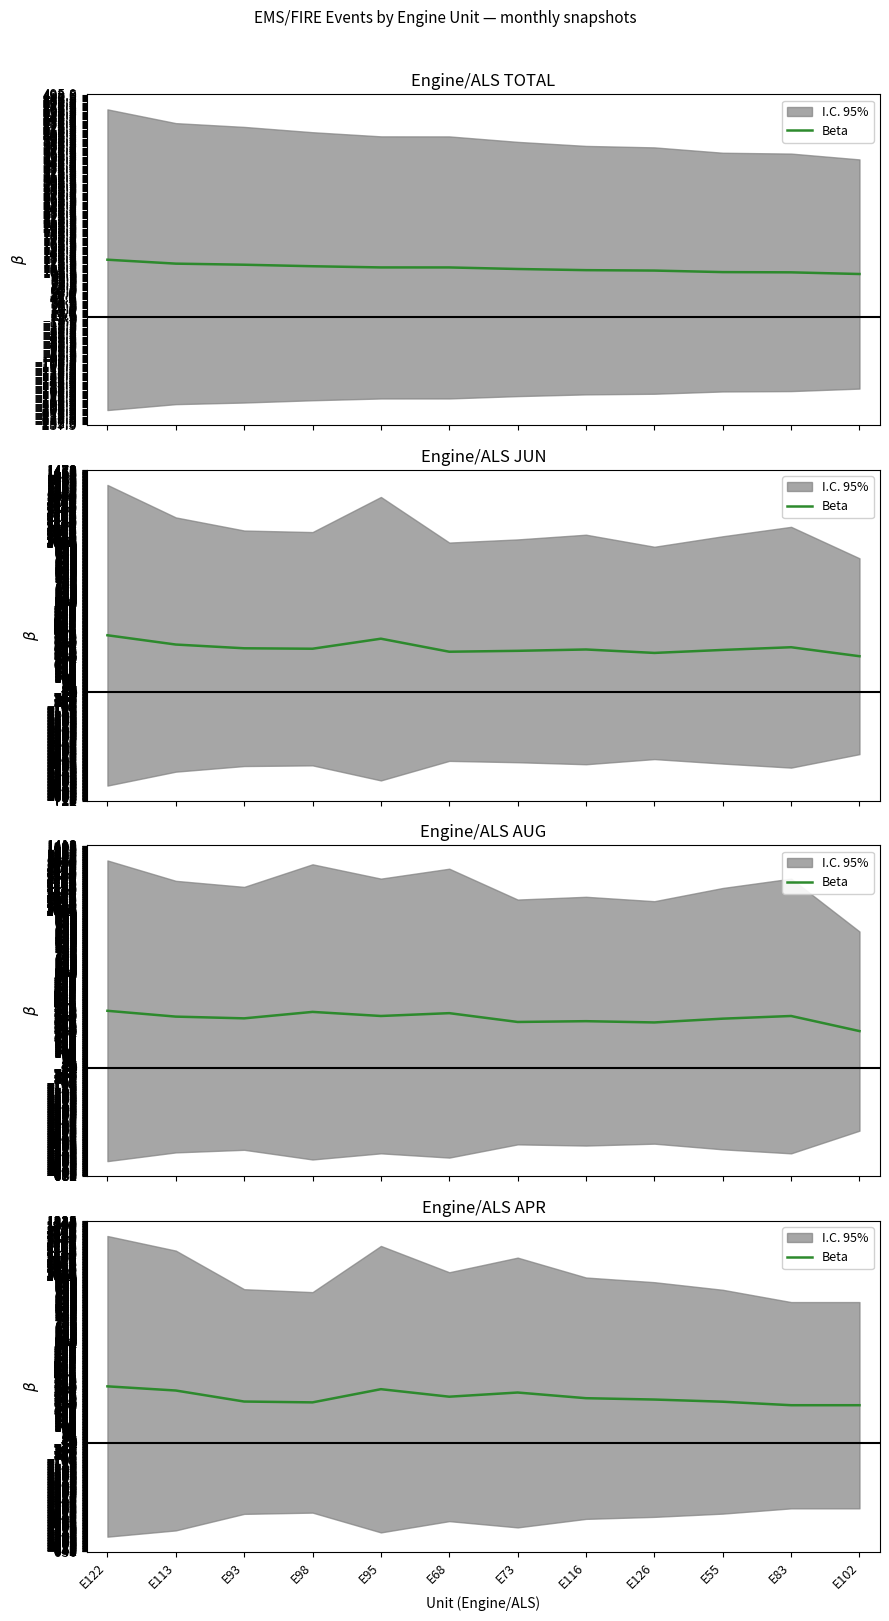

Rank the categories by value from lowest to highest.

E83, E102, E98, E55, E93, E126, E116, E68, E73, E113, E95, E122